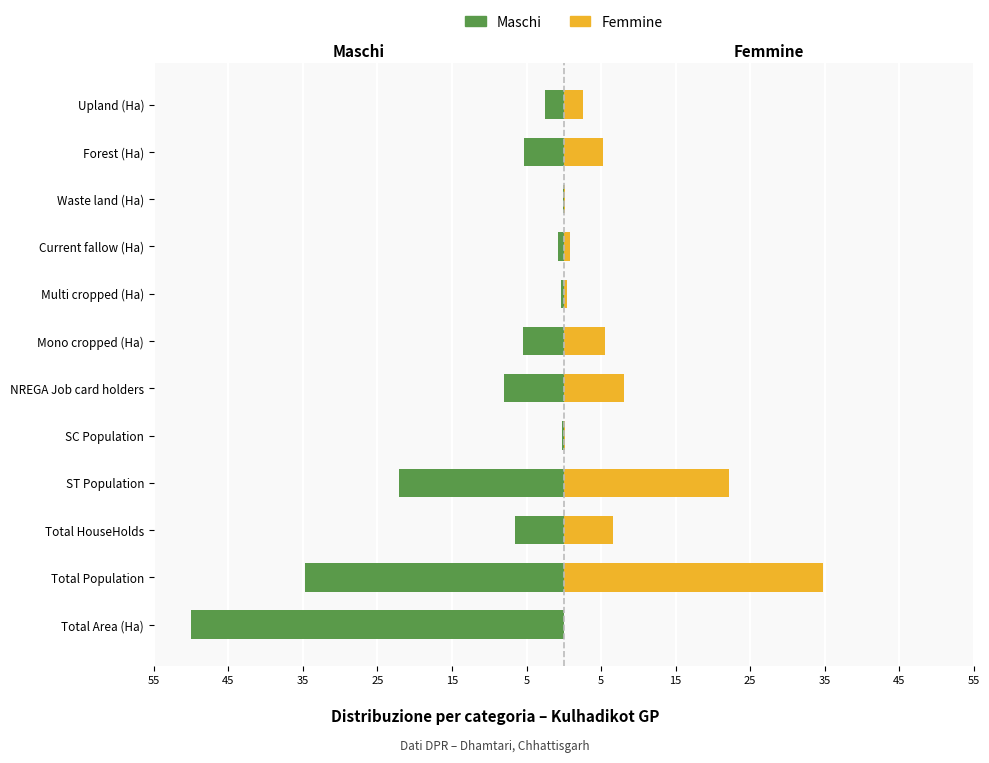

Which has a higher value, Multi cropped (Ha) or ST Population?

Multi cropped (Ha)